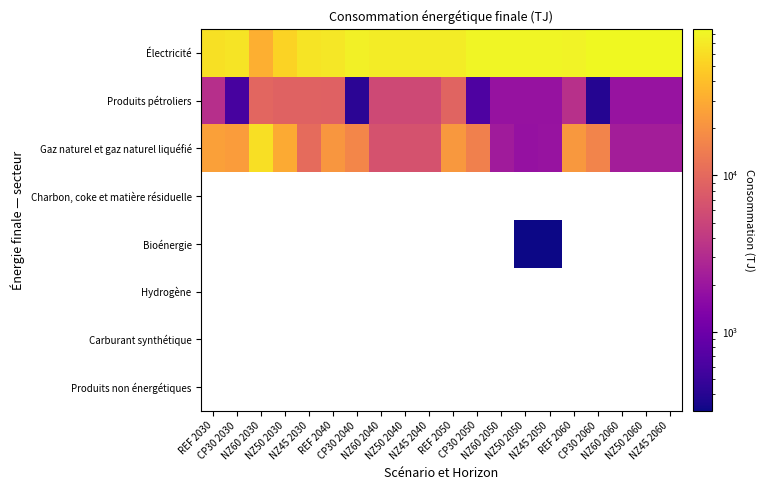

Is the value of Carburant synthétique at NZ50 2060 greater than the value of Électricité at REF 2030?

No